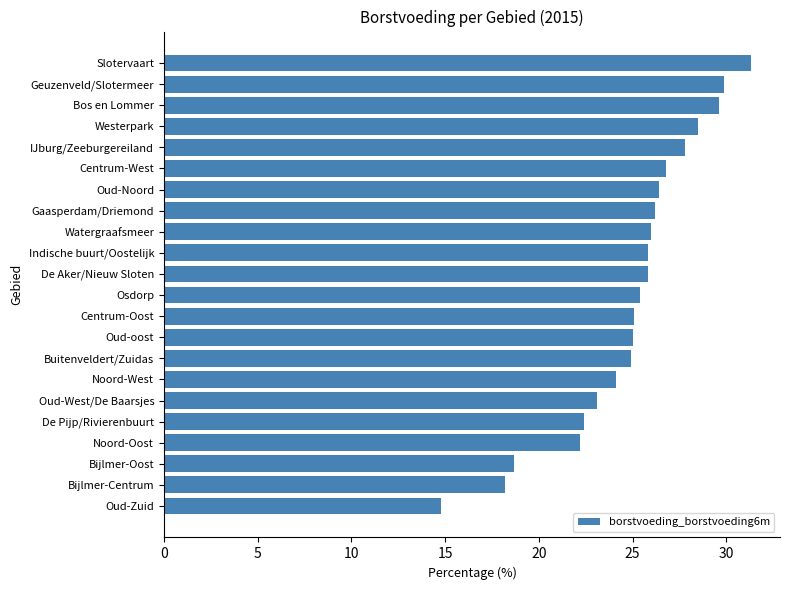

What is the average value?

24.9